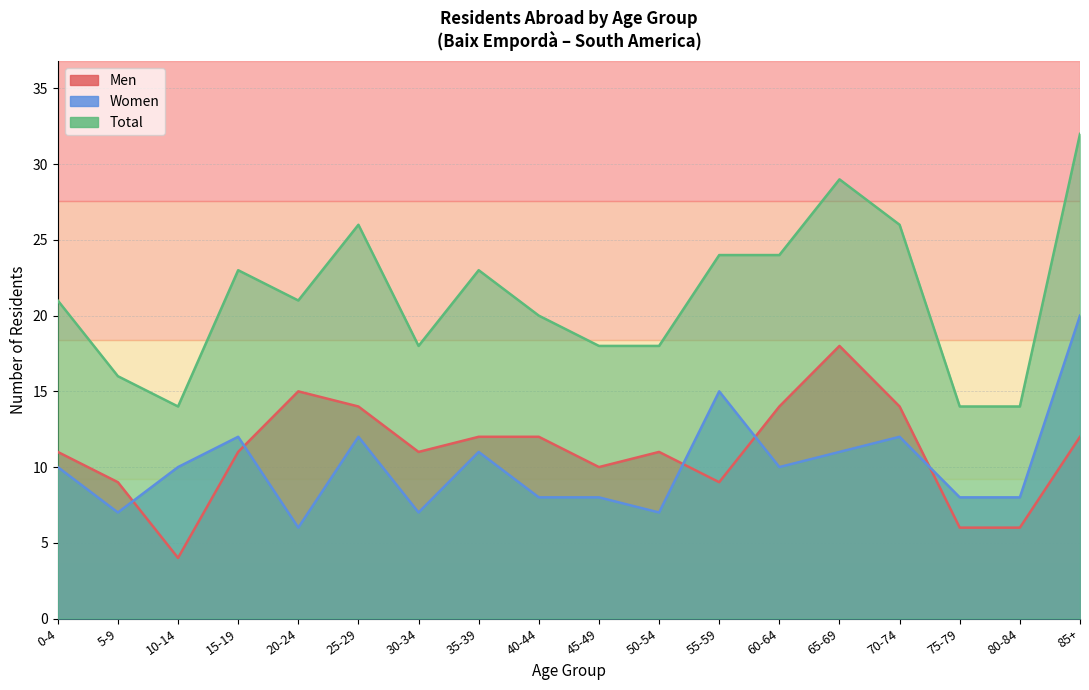

What is the value of the Women point at the 17th from the left?

8